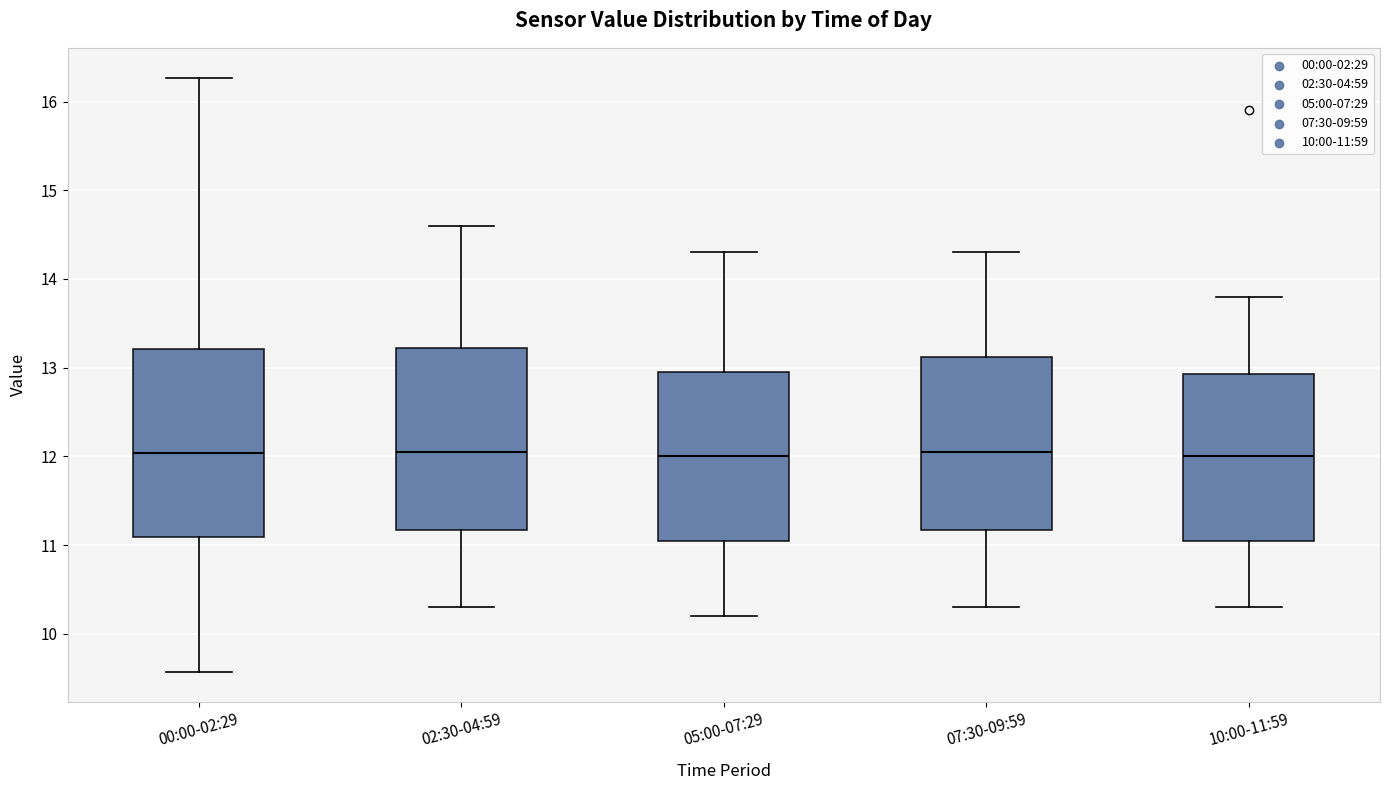

Reading left to right, read every box against the y-axis: the position of its median line, the range the box covers, and the ends of its whiskers. The values are not printed on the chart, so give them approximately, as read against the axis.

00:00-02:29: median 12.0, box 11.1 to 13.2, whiskers 9.6 to 16.3
02:30-04:59: median 12.1, box 11.2 to 13.2, whiskers 10.3 to 14.6
05:00-07:29: median 12.0, box 11.1 to 13.0, whiskers 10.2 to 14.3
07:30-09:59: median 12.1, box 11.2 to 13.1, whiskers 10.3 to 14.3
10:00-11:59: median 12.0, box 11.1 to 12.9, whiskers 10.3 to 13.8